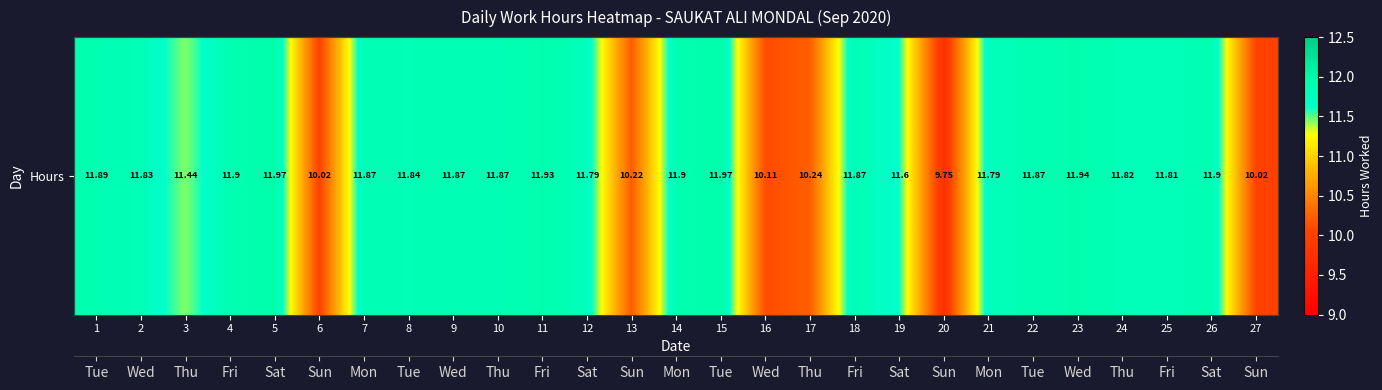

Reading right to left, list all the values displayed in this chart.

10.0	11.9	11.8	11.8	11.9	11.9	11.8	9.8	11.6	11.9	10.2	10.1	12.0	11.9	10.2	11.8	11.9	11.9	11.9	11.8	11.9	10.0	12.0	11.9	11.4	11.8	11.9